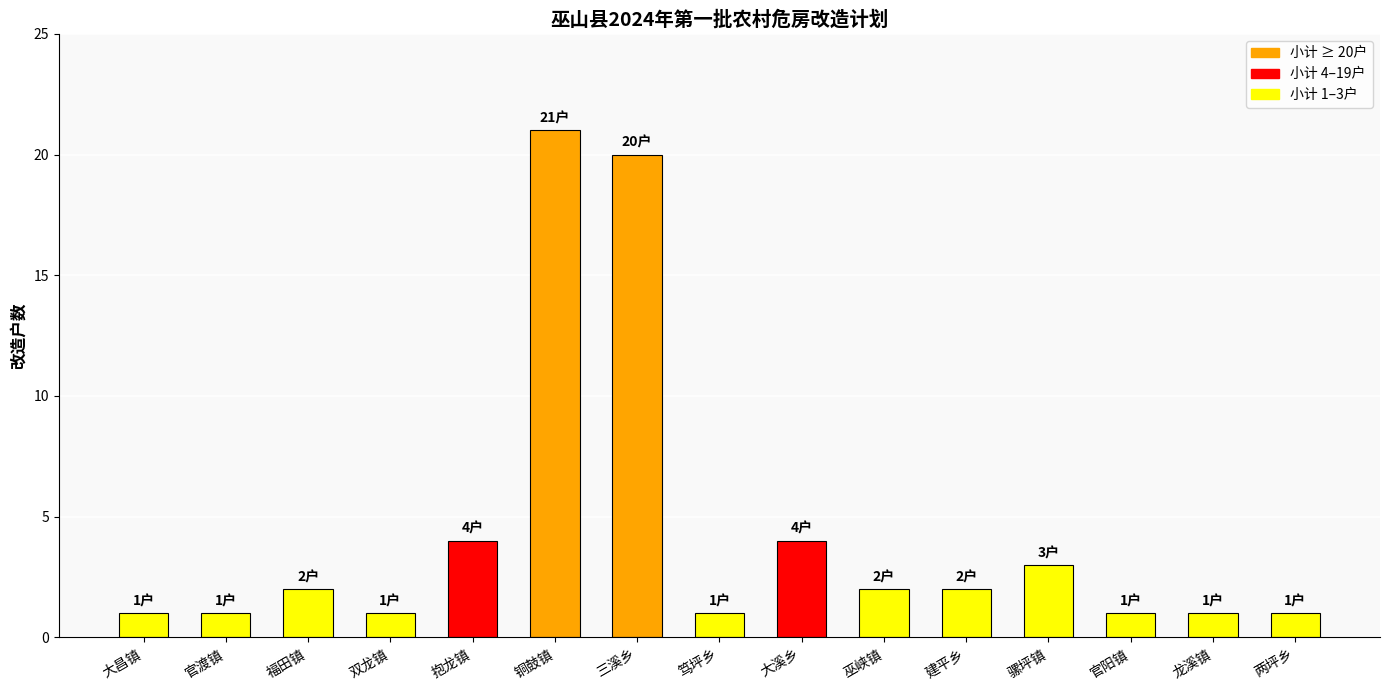

What is the label of the 10th bar from the left?

巫峡镇